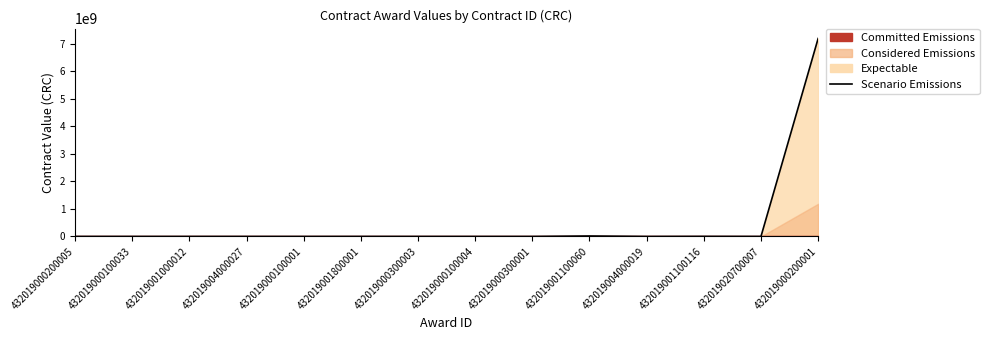

Reading left to right, what are all the values shown in this chart?

150000	140627	115701	268860	7	800000	193400	200000	170000	17774916	247571	3157500	595146	7187492069